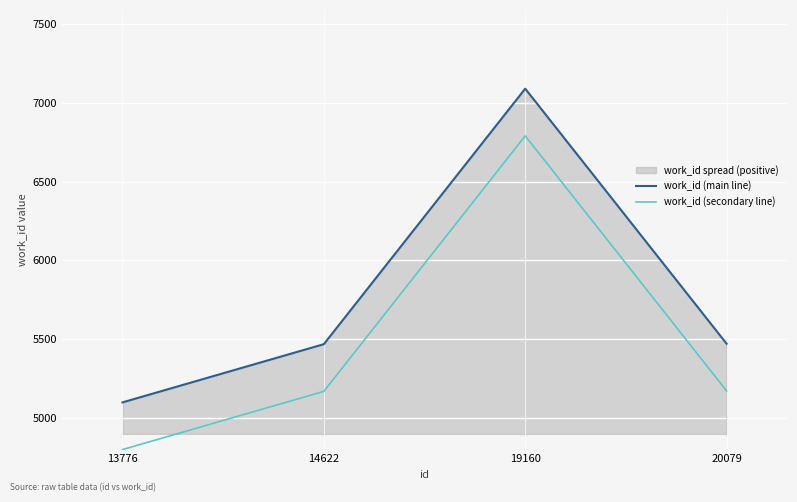

Which series has the widest spread of values?

work_id (main line)